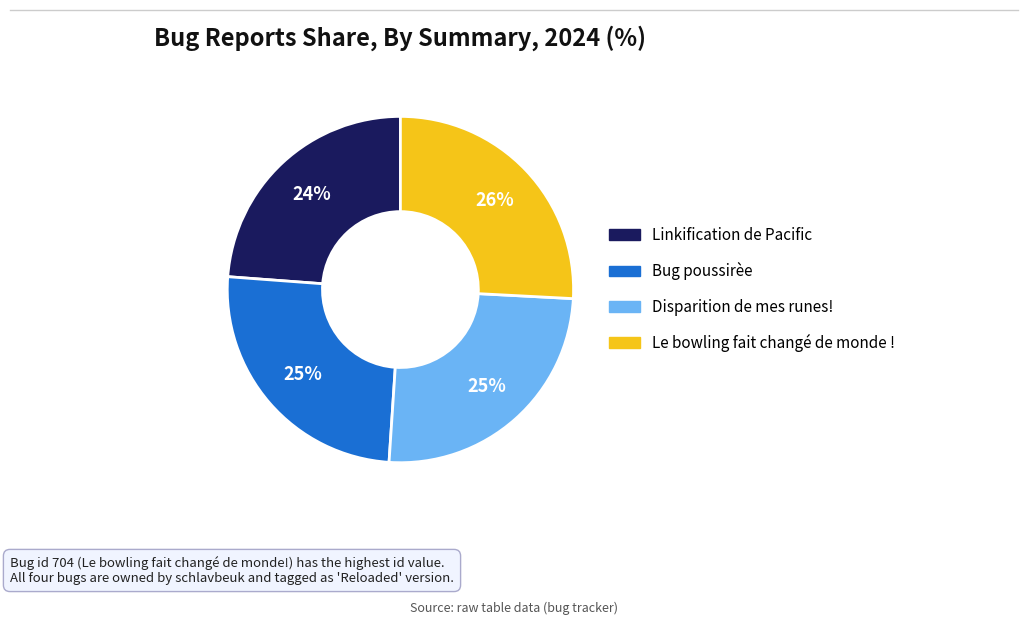

To the nearest percent, what percentage of the pie is Bug poussirèe?

25%